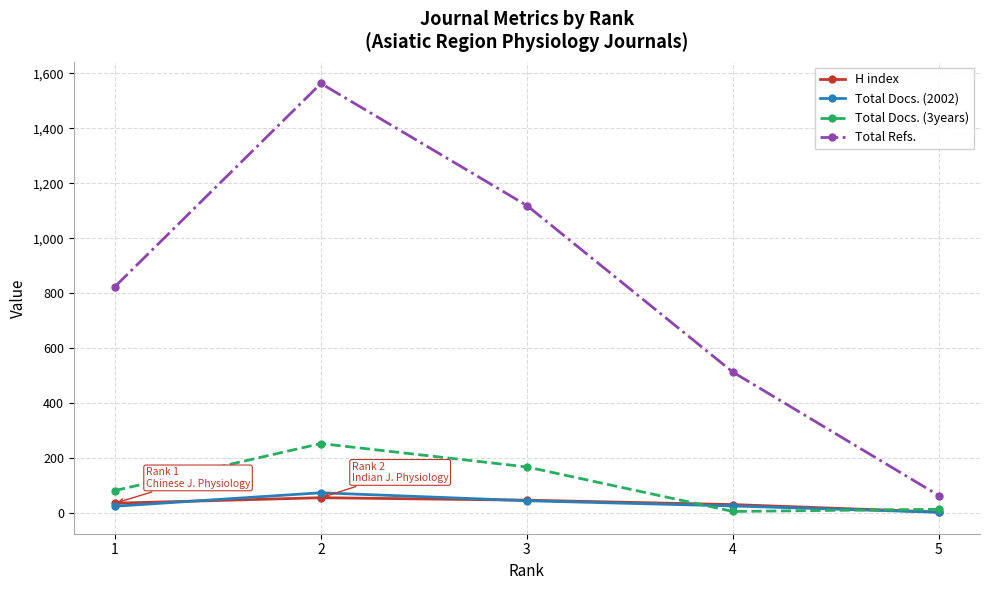

What is the difference between the highest and lowest values at 2?

1507